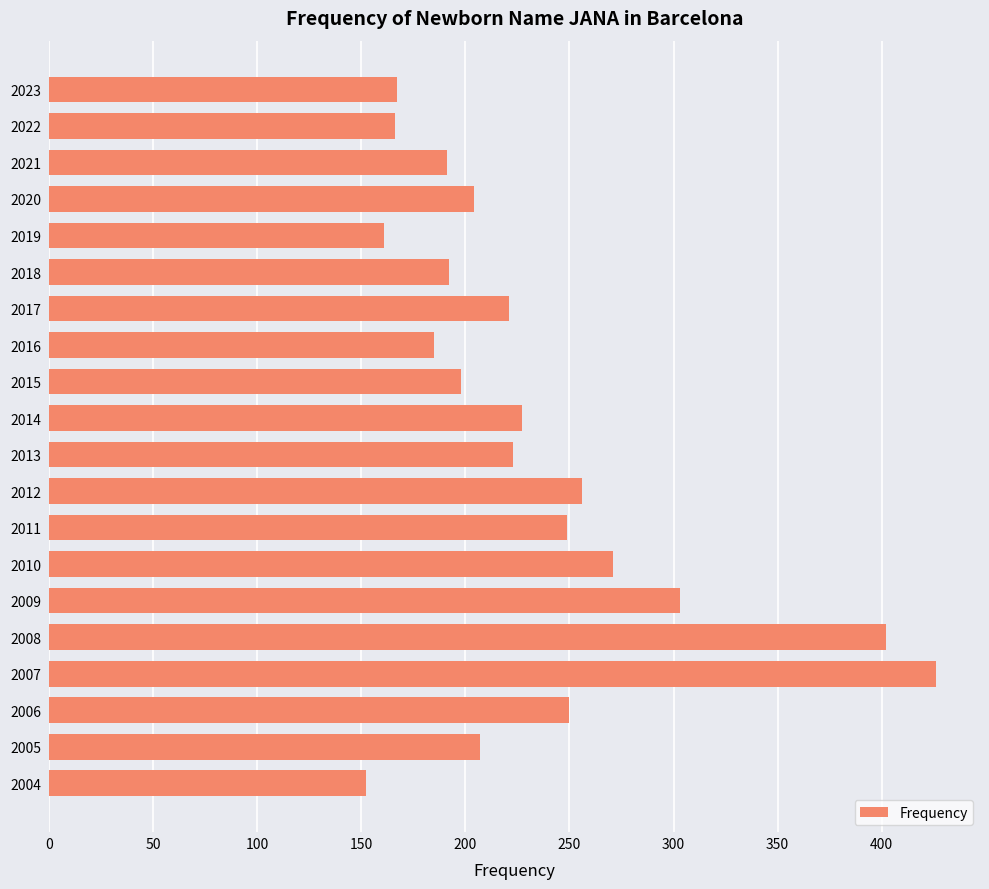

What is the ratio of the value at 2009 to the value at 2010?

1.1